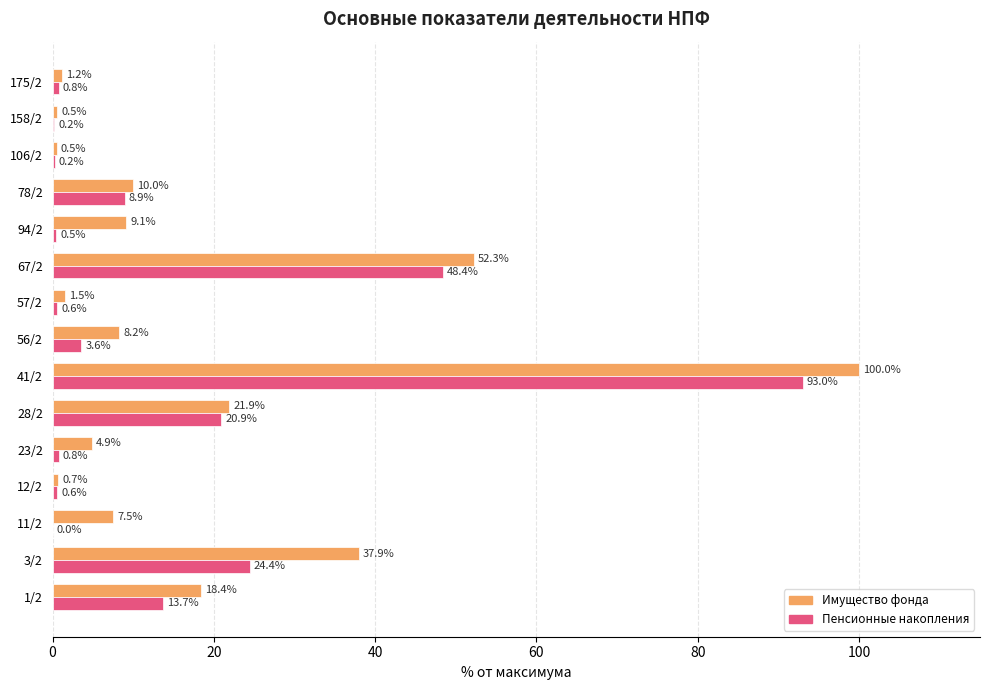

The Имущество фонда series shows 12.6 at 56/2. True or false?

False